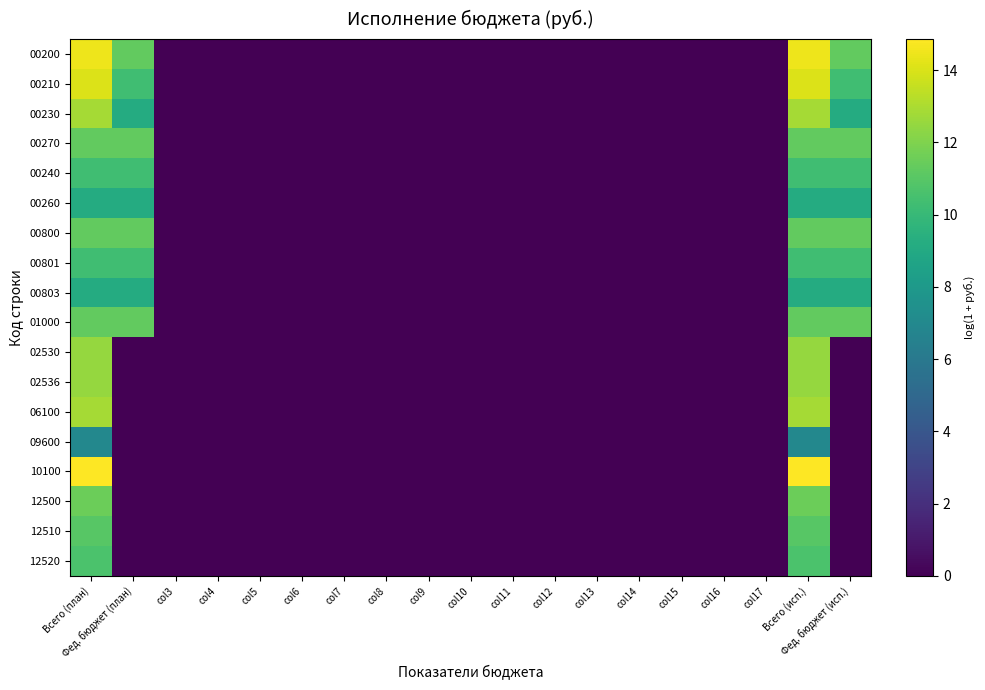

Rank the series by their maximum value, from lowest to highest.

09600, 00260, 00803, 00240, 00801, 12520, 12510, 00270, 00800, 01000, 12500, 02530, 02536, 06100, 00230, 00210, 00200, 10100